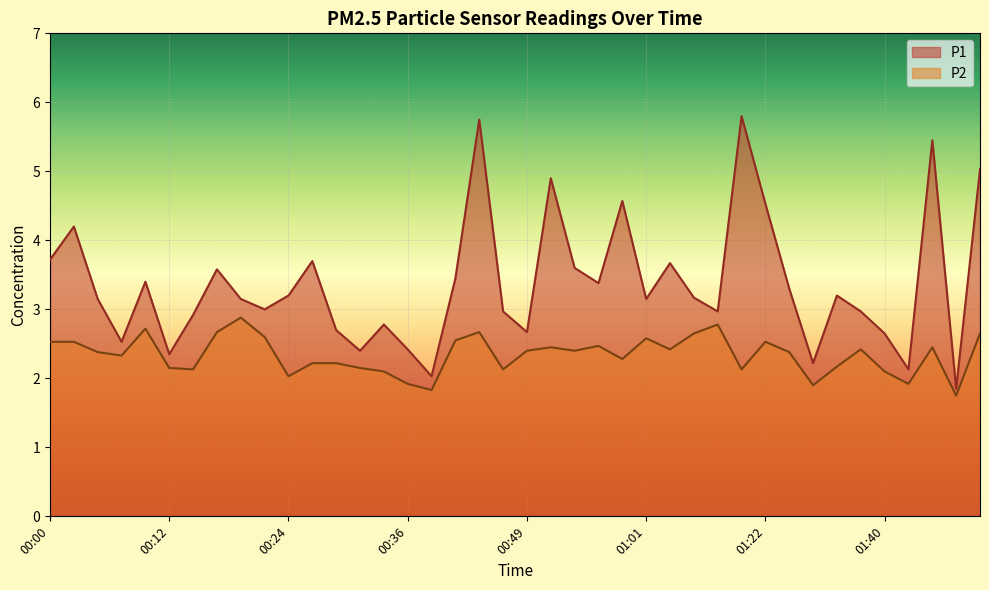

True or false: P2 has a value of 0.5 at 01:22.

False